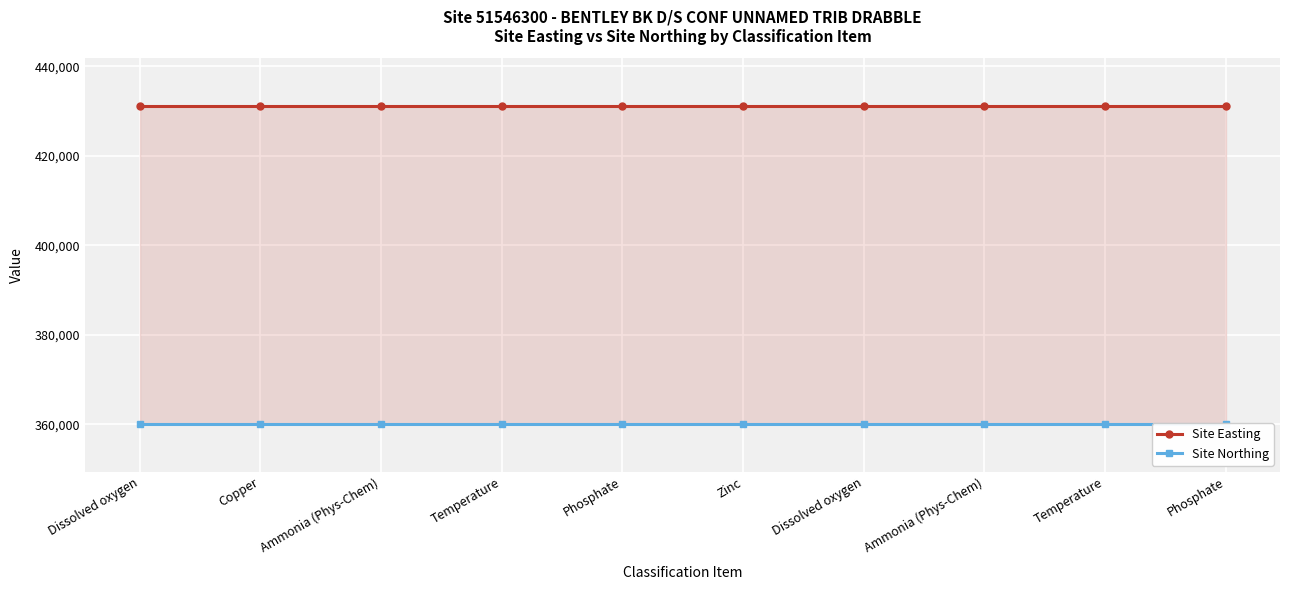

True or false: Site Northing and Site Easting intersect in this chart.

False